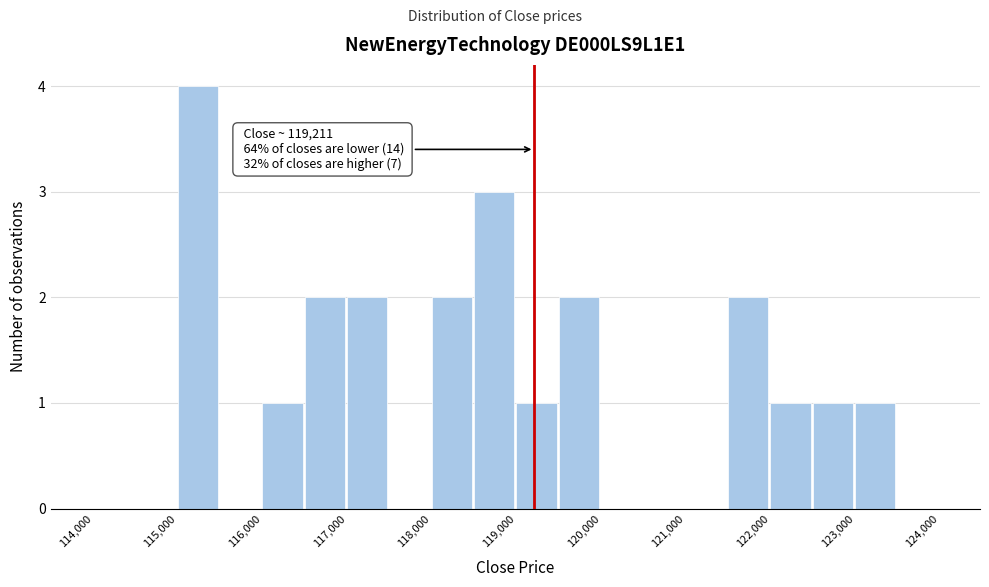

Over which range of the x-axis is the bar tallest?

115000 to 115500